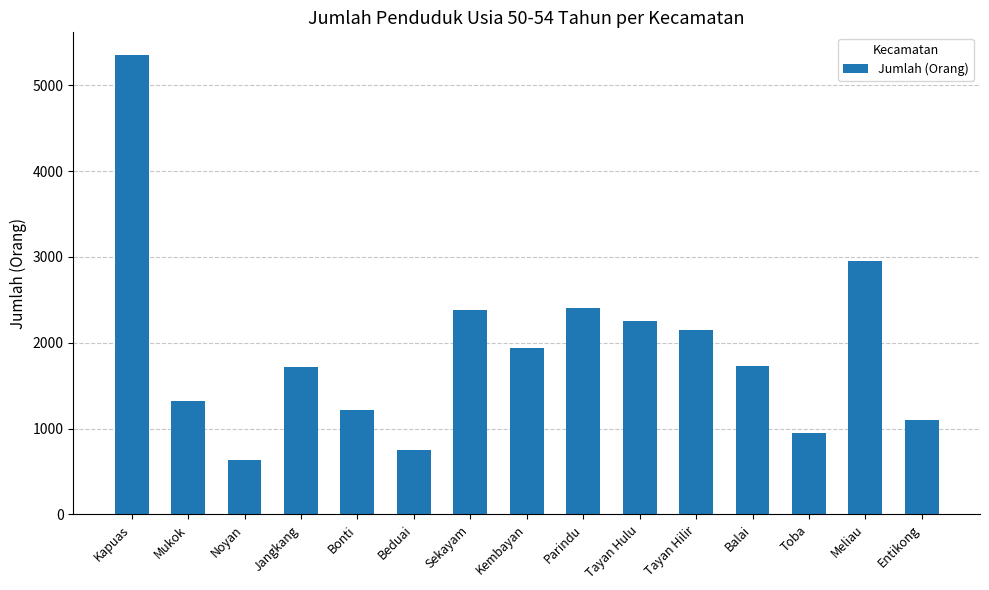

The value at Kembayan is 1944. True or false?

True